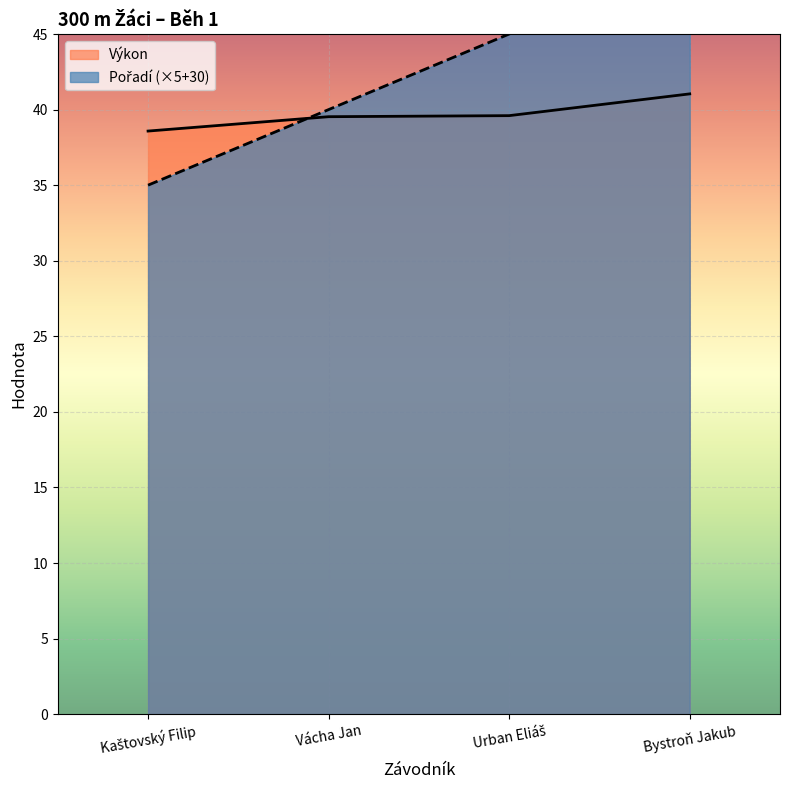

At which category does the chart reach its minimum across all series?

Kaštovský Filip